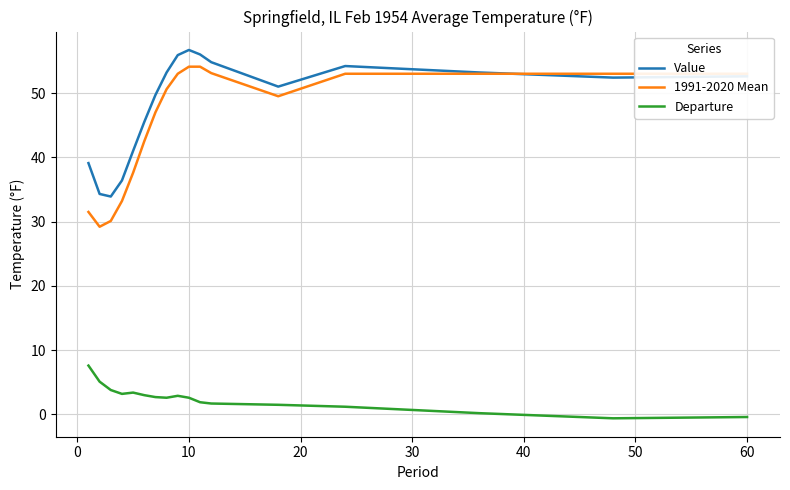

Rank the series by their maximum value, from lowest to highest.

Departure, 1991-2020 Mean, Value